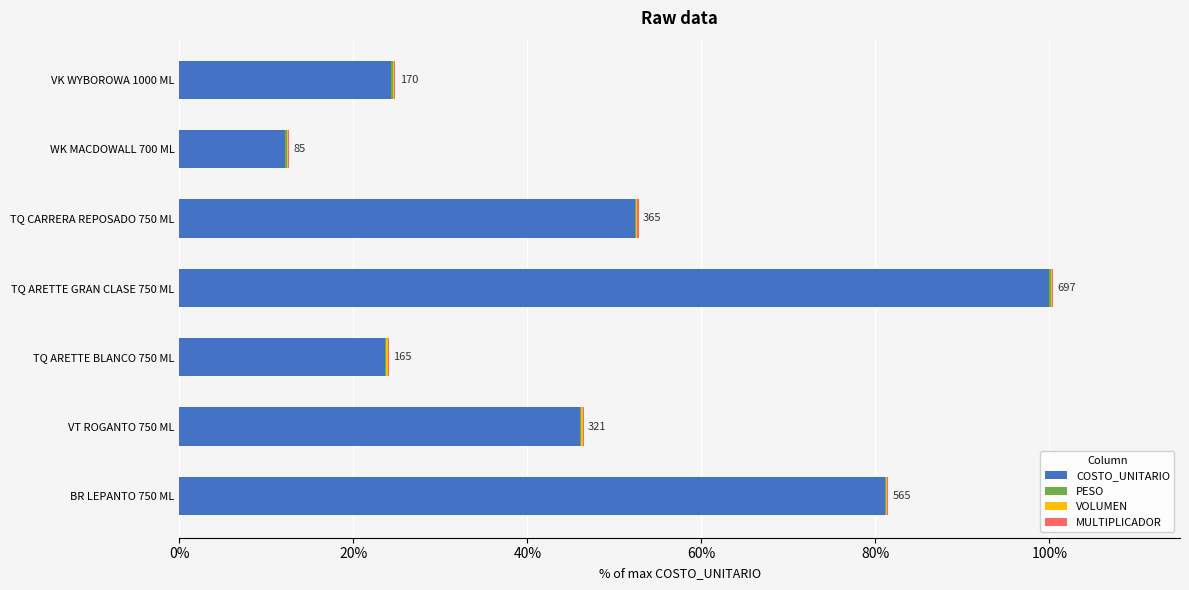

What is the sum of all COSTO_UNITARIO values?

339.7